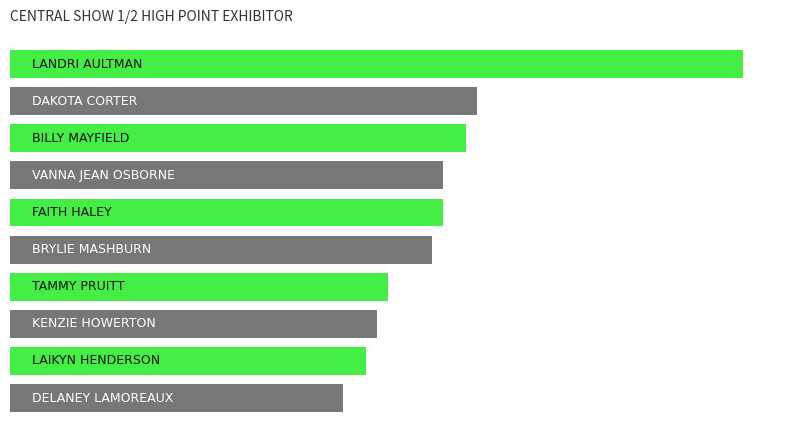

How many values exceed 39?

3